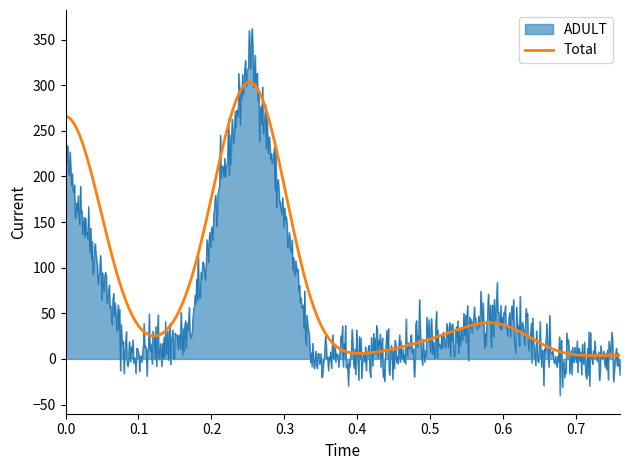

Which series has the largest total across all categories?

Total